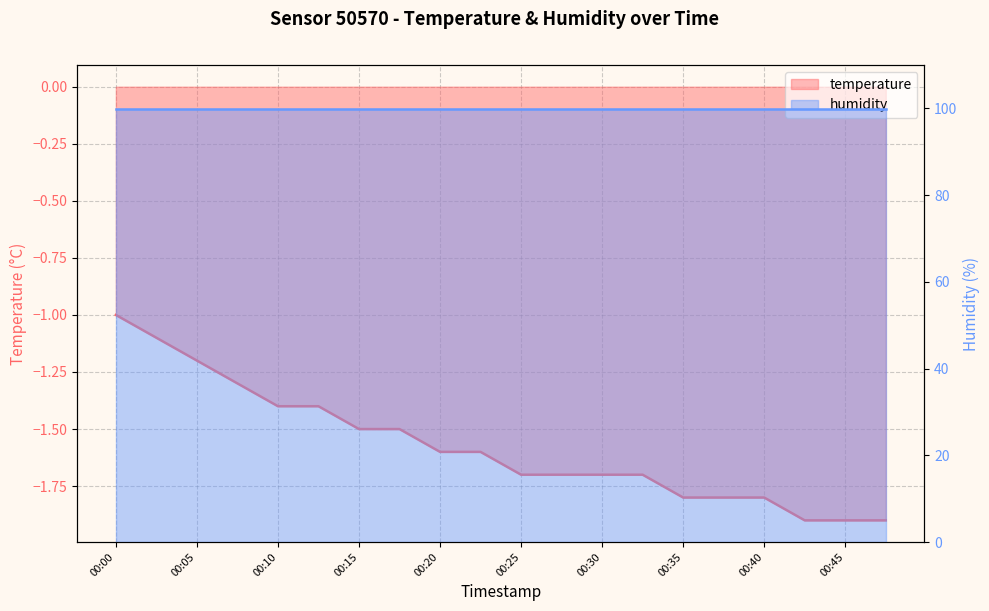

The chart shows a value of -2.9 at 00:32. True or false?

False